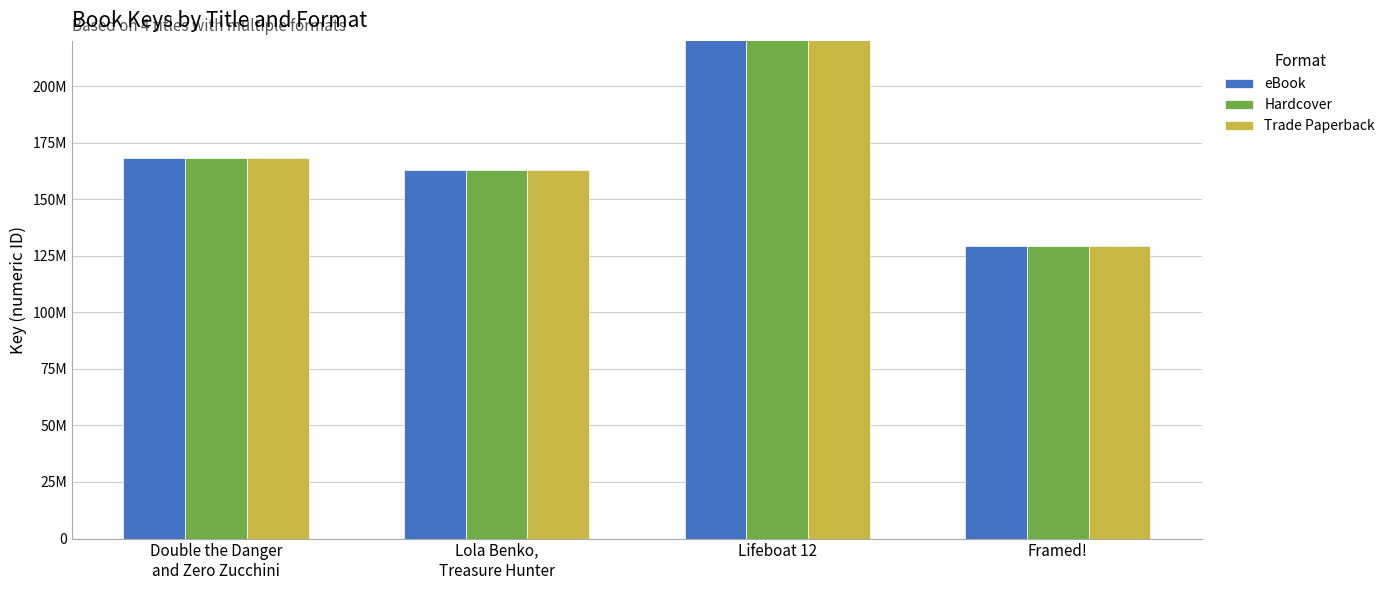

Which has a higher value, Lifeboat 12 or Double the Danger
and Zero Zucchini?

Lifeboat 12